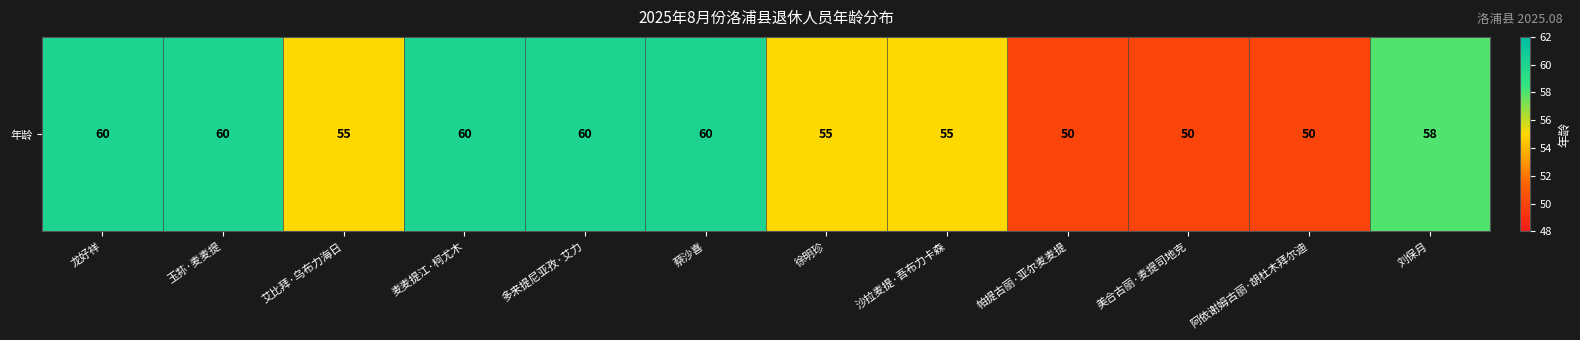

Reading left to right, list all the values displayed in this chart.

龙好祥=60	玉荪·麦麦提=60	艾比拜·乌布力海日=55	麦麦提江·柯尤木=60	多来提尼亚孜·艾力=60	蔡沙喜=60	徐明珍=55	沙拉麦提·吾布力卡森=55	帕提古丽·亚尔麦麦提=50	美合古丽·麦提司地克=50	阿依谢姆古丽·胡杜木拜尔迪=50	刘保月=58